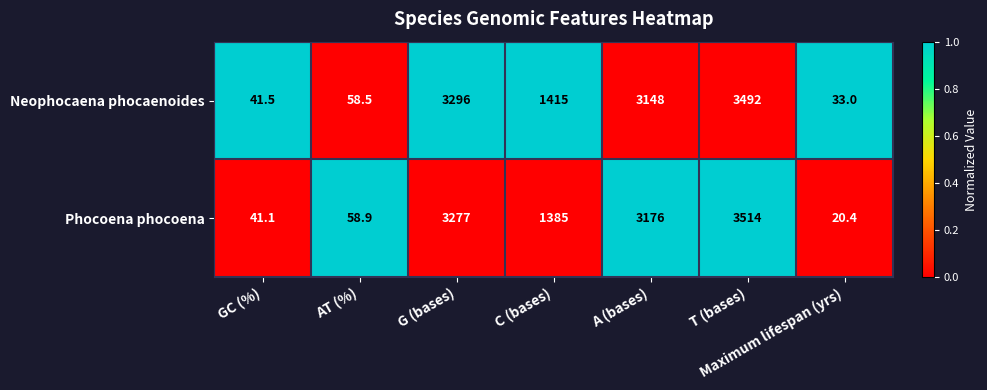

What is the difference between the maximum and minimum values in the Phocoena phocoena series?

3493.6